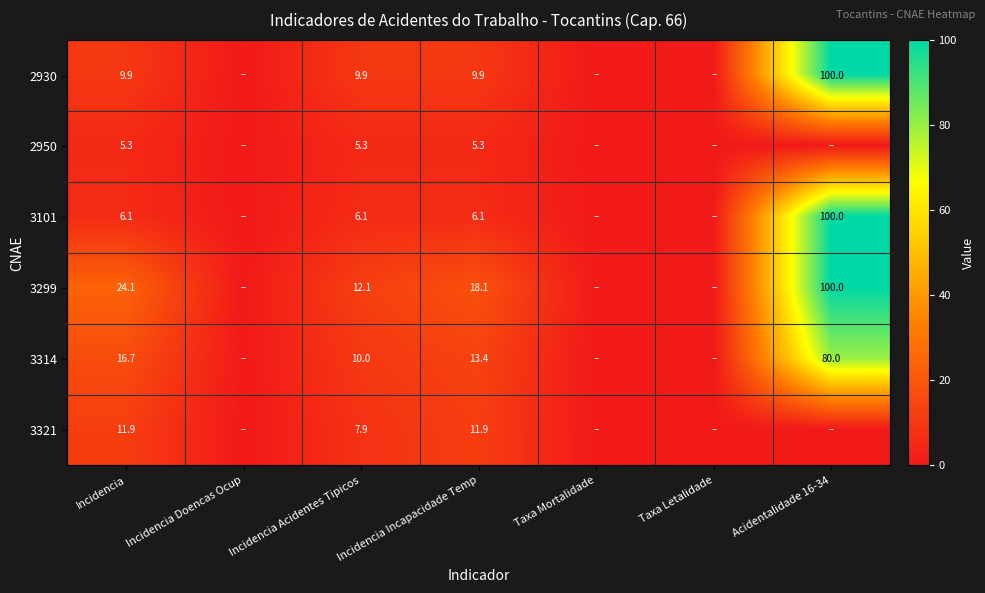

Between Taxa Mortalidade and Incidencia Acidentes Tipicos, which is larger?

Incidencia Acidentes Tipicos